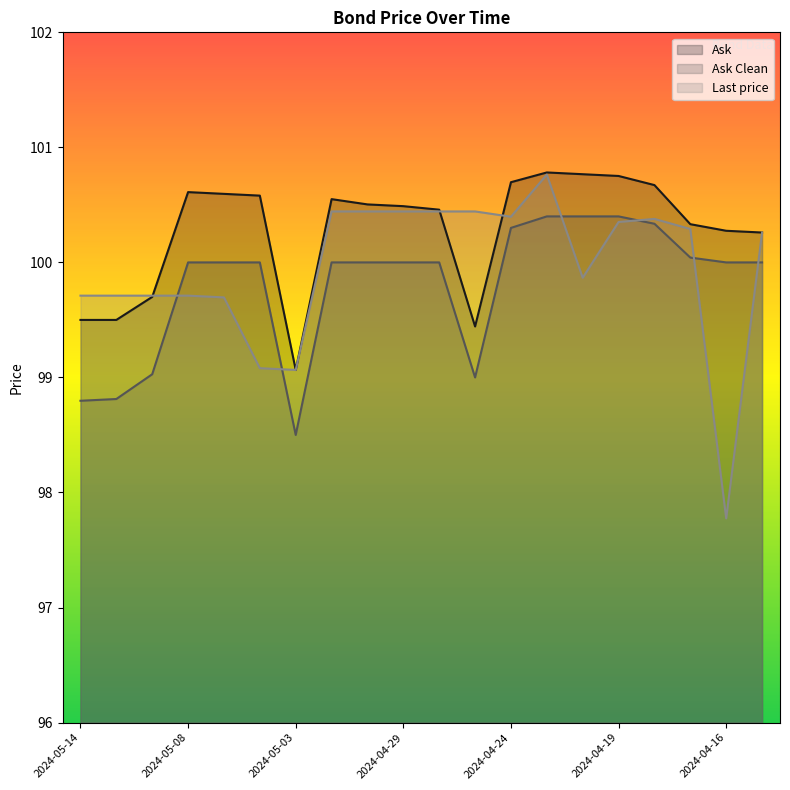

True or false: Ask Clean has a value of 65.2 at 2024-05-06.

False